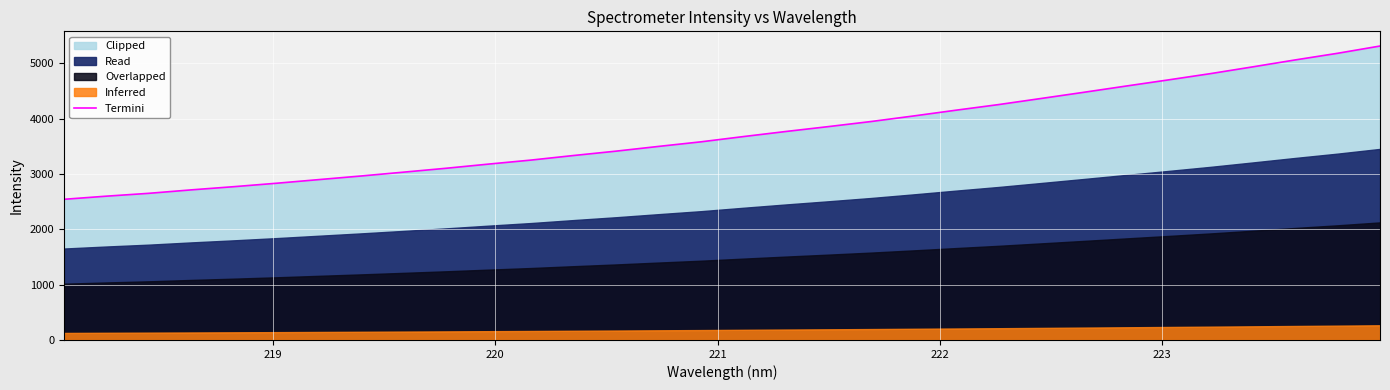

What is the minimum value shown in the chart?

2541.8